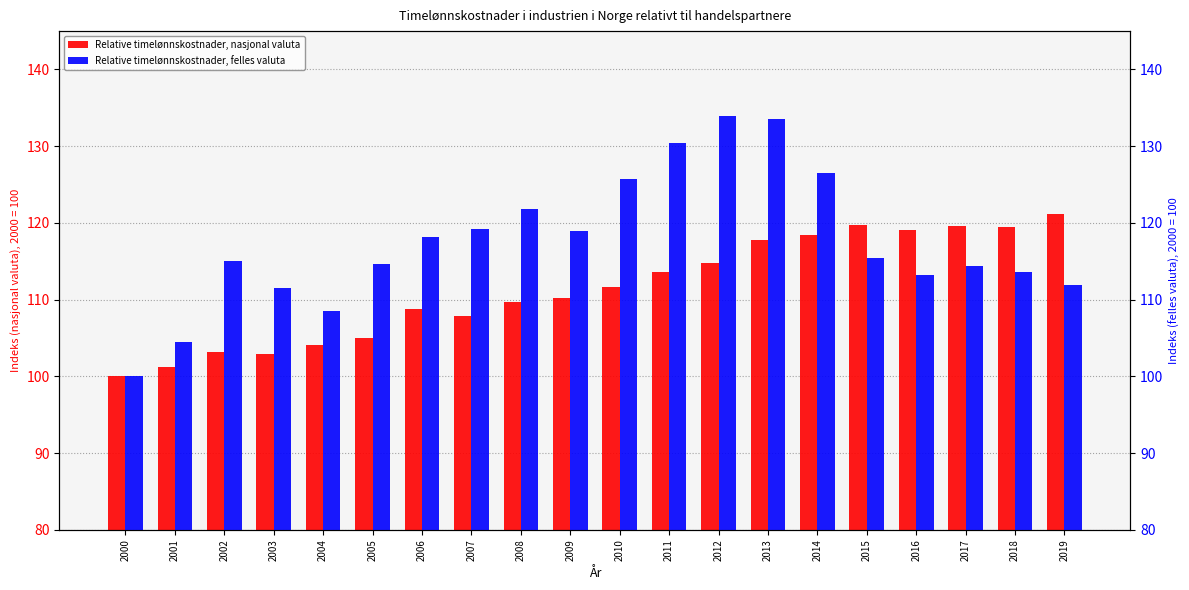

Read the Relative timelønnskostnader, felles valuta value at 2012.

134.0